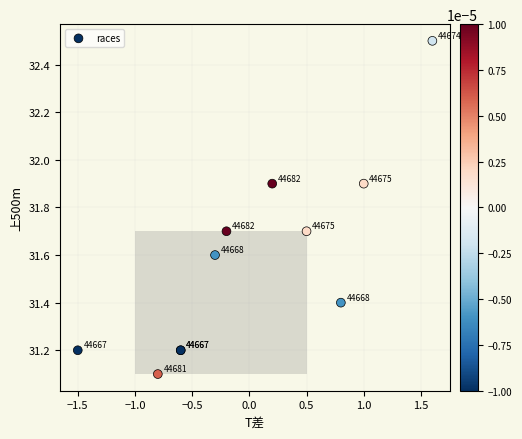

What Y value in the scatter plot is closest to 31?

31.1